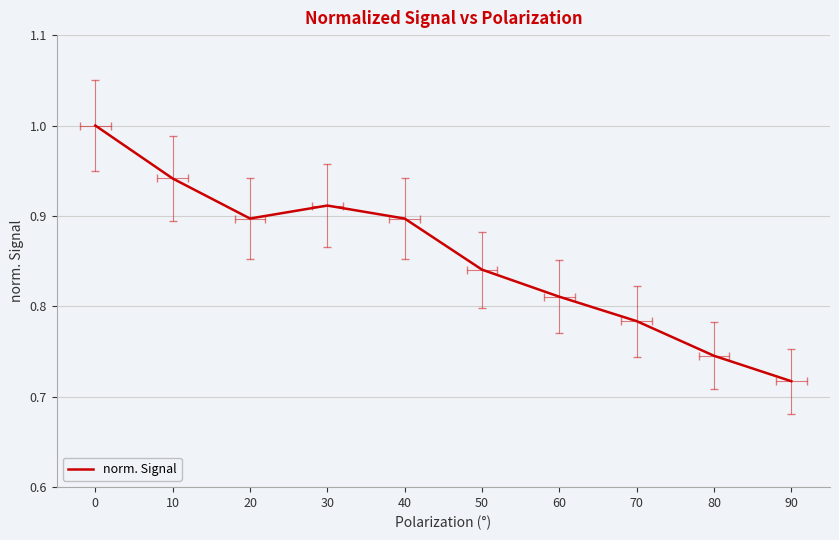

Rank the categories by value from lowest to highest.

90, 80, 70, 60, 50, 40, 20, 30, 10, 0